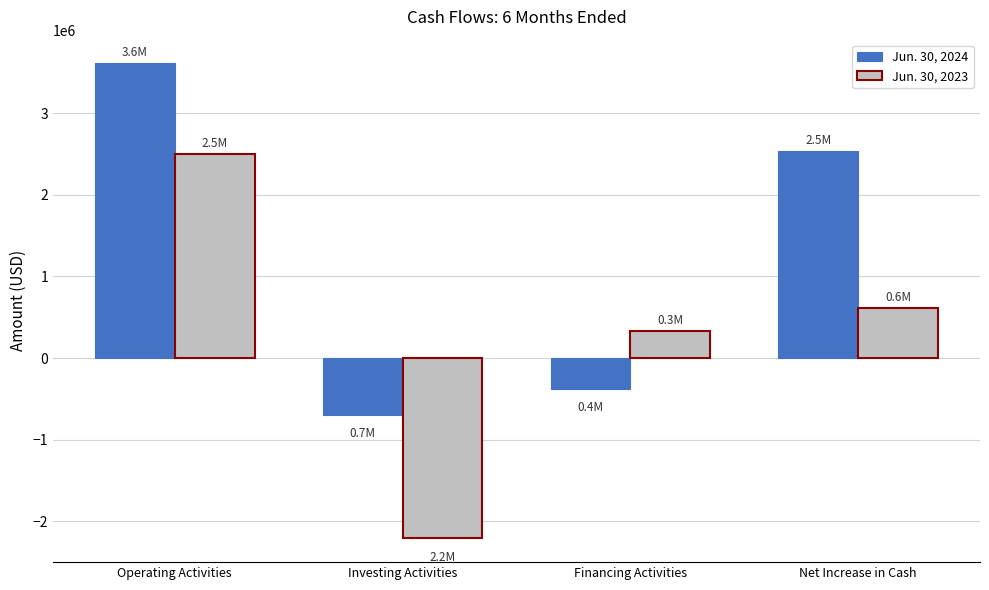

At which label does Jun. 30, 2024 reach its minimum?

Investing Activities